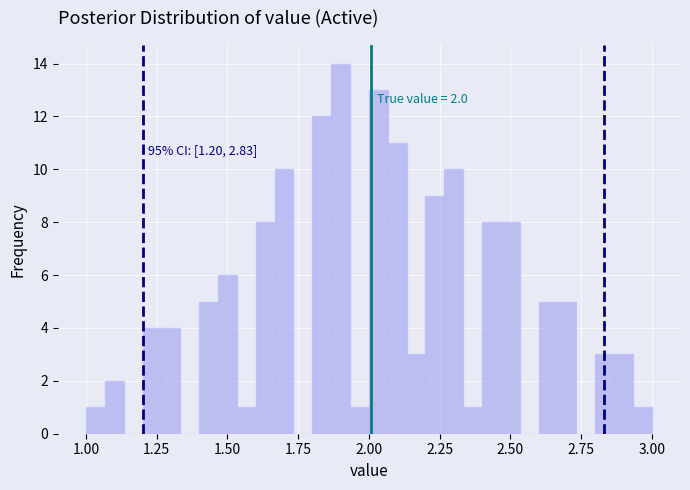

Read against the x-axis, roughly where is the centre of the tallest bar?

1.90